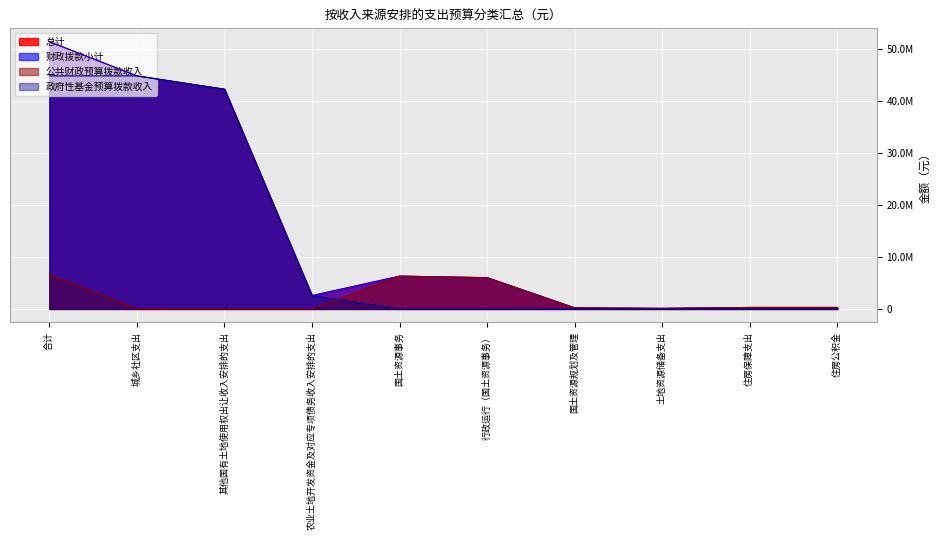

What is the value of the 财政拨款小计 point at the 1st from the left?

51382663.7